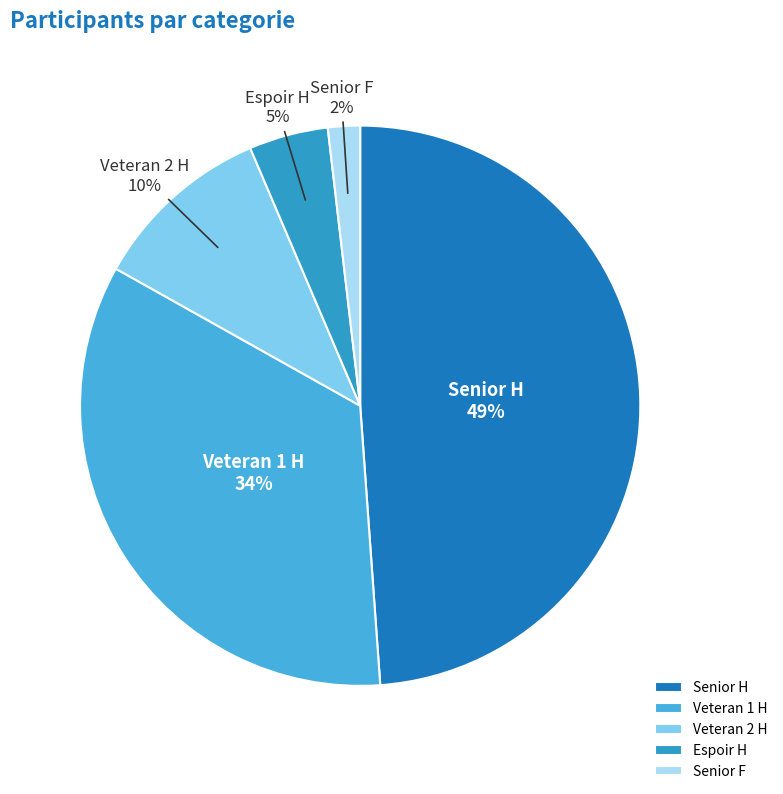

Combined, do Senior F and Senior H account for over 50%?

Yes